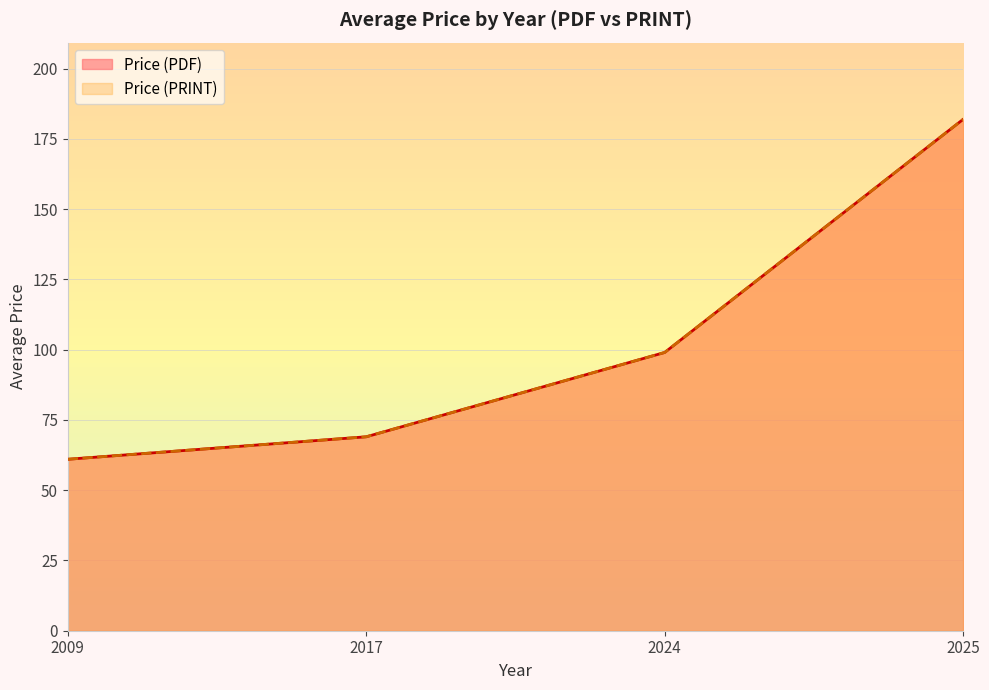

Does the chart display data point markers on the line(s)?

No